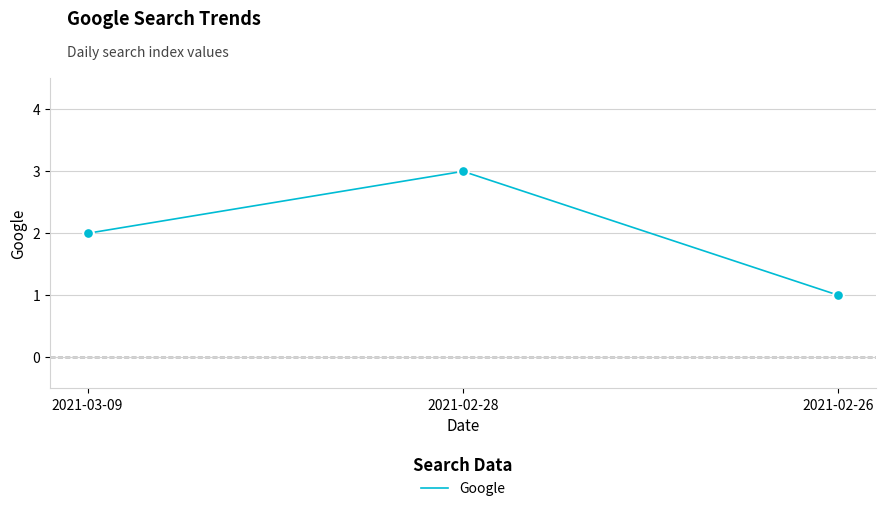

What is the change in value from 2021-03-09 to 2021-02-28?

+1